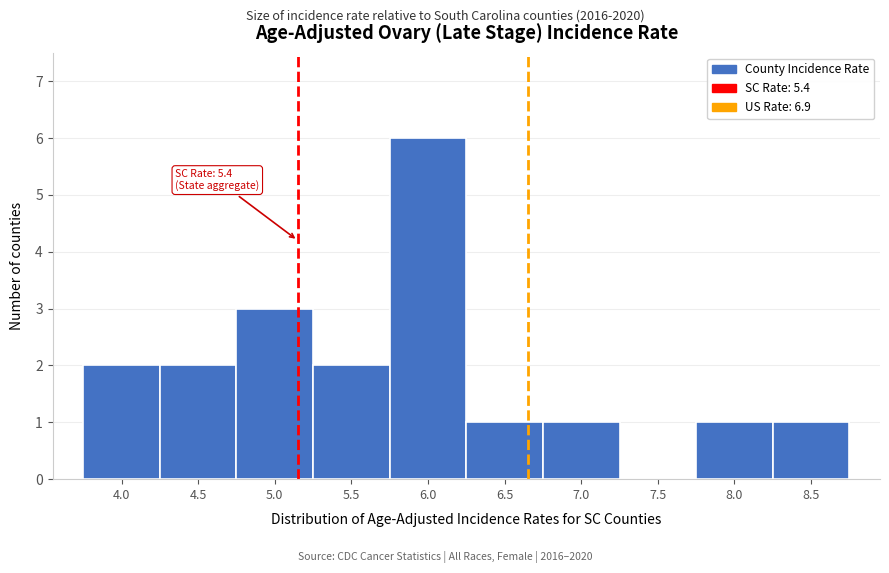

Reading left to right, what are all the values shown in this chart?

4.0=2	4.5=2	5.0=3	5.5=2	6.0=6	6.5=1	7.0=1	7.5=0	8.0=1	8.5=1